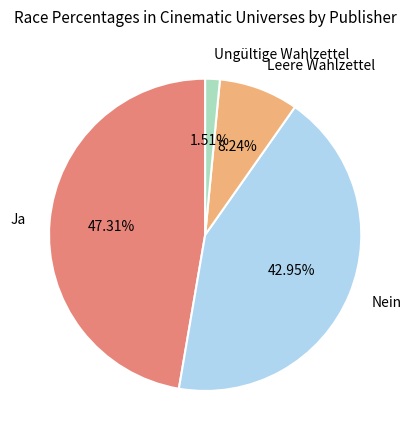

True or false: Ja accounts for 47% of the total.

True